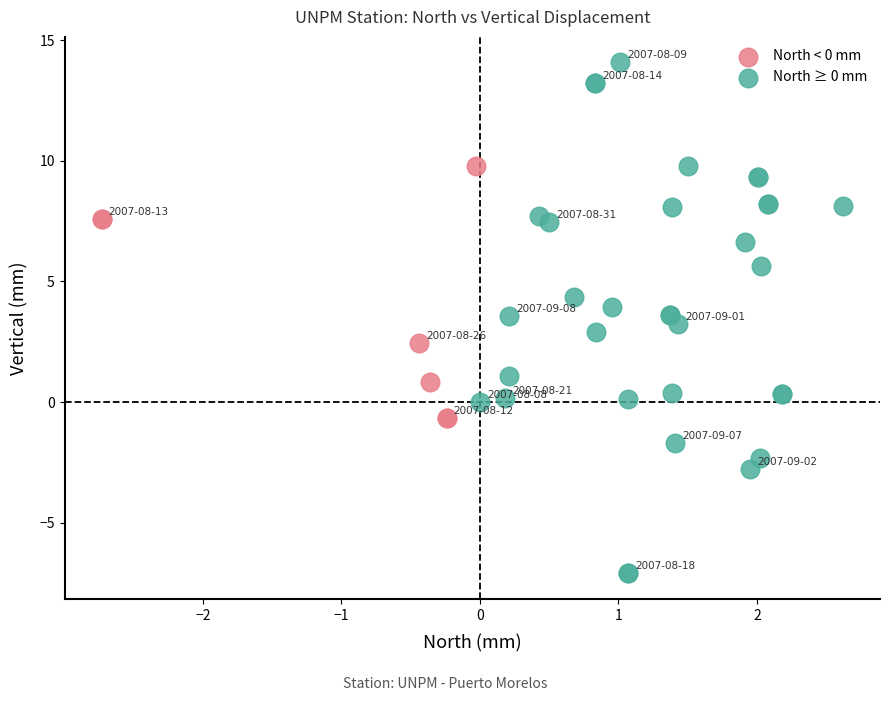

Which series has the largest Y range (max minus min)?

North ≥ 0 mm